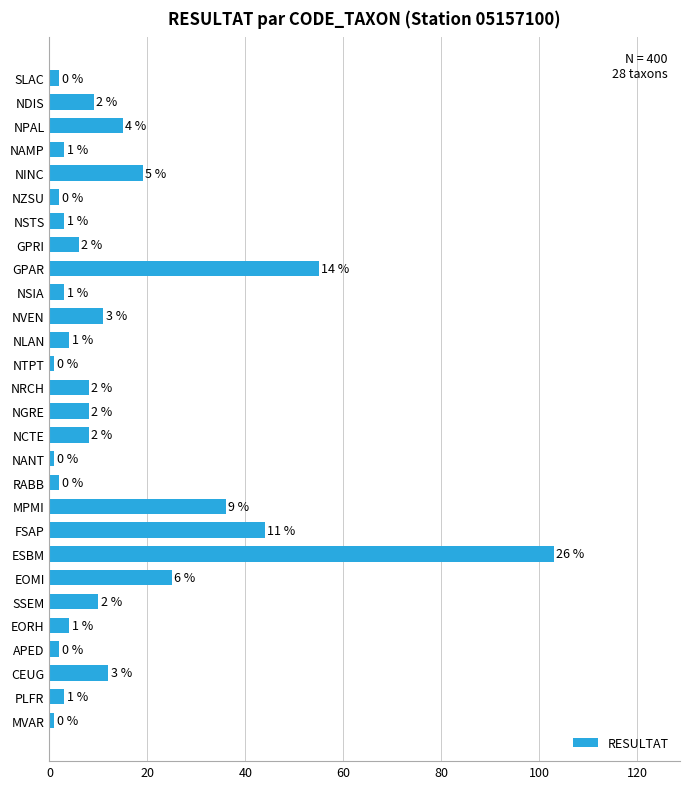

What is the smallest value displayed?

1